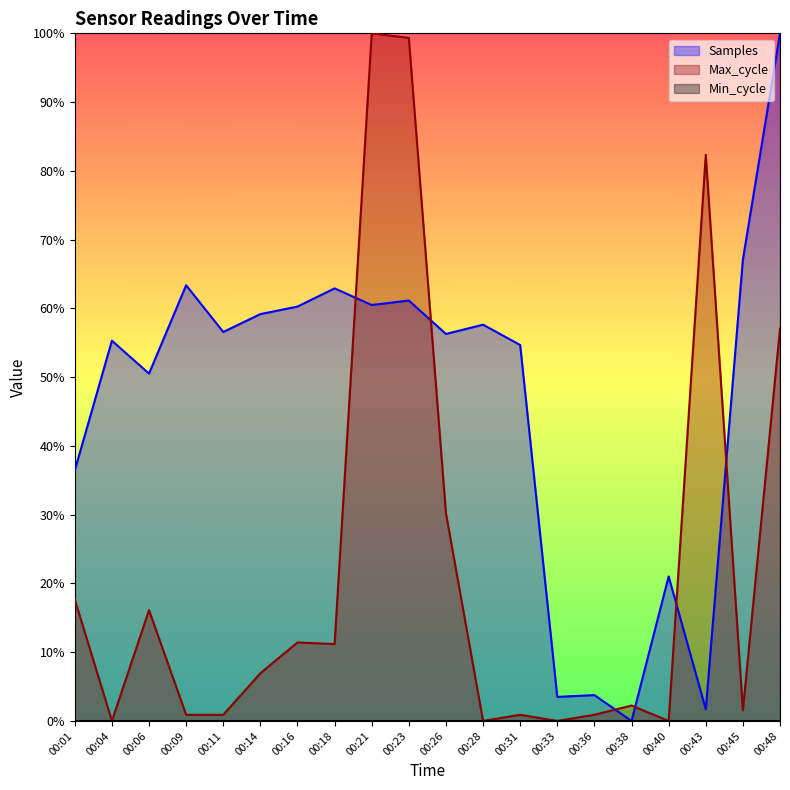

Is it true that Samples equals 1.0 at 00:48?

True